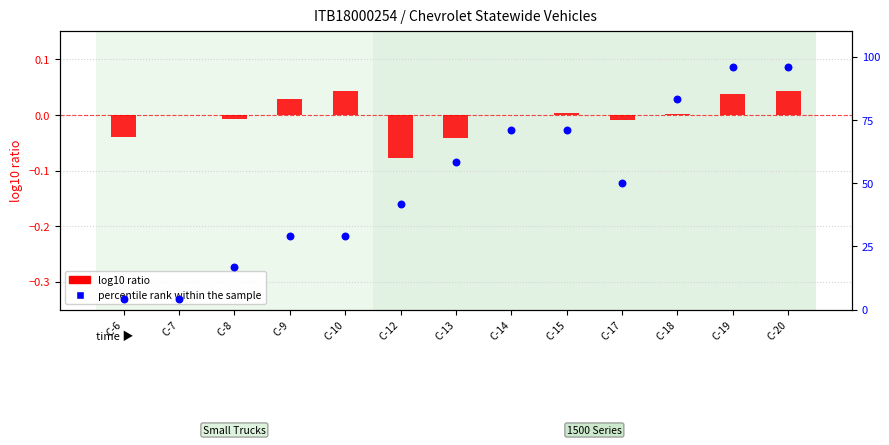

What are all the series names shown in the legend?

log10 ratio, percentile rank within the sample